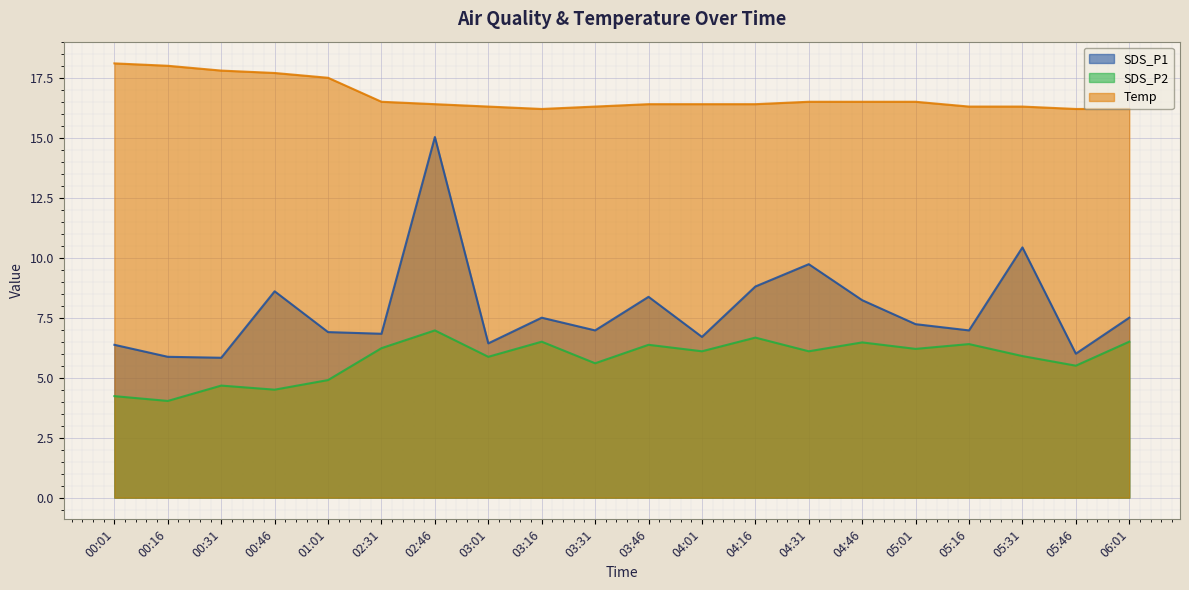

Reading right to left, what are all the values shown in this chart?

SDS_P1: 7.5	6.0	10.4	7.0	7.2	8.2	9.7	8.8	6.7	8.4	7.0	7.5	6.4	15.0	6.8	6.9	8.6	5.8	5.9	6.4
SDS_P2: 6.5	5.5	5.9	6.4	6.2	6.5	6.1	6.7	6.1	6.4	5.6	6.5	5.9	7.0	6.2	4.9	4.5	4.7	4.0	4.2
Temp: 16.2	16.2	16.3	16.3	16.5	16.5	16.5	16.4	16.4	16.4	16.3	16.2	16.3	16.4	16.5	17.5	17.7	17.8	18.0	18.1